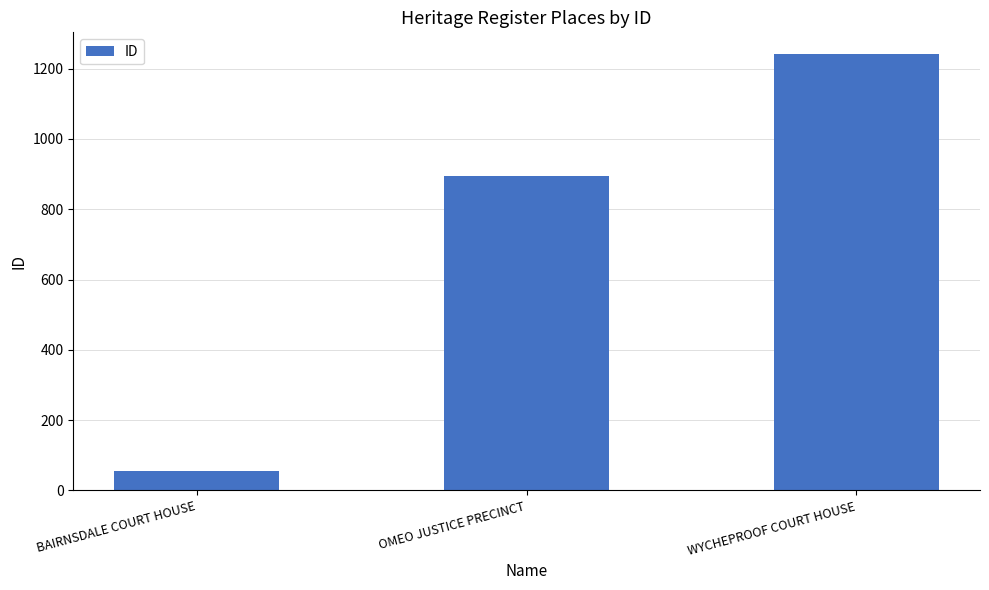

Read the value at WYCHEPROOF COURT HOUSE.

1241